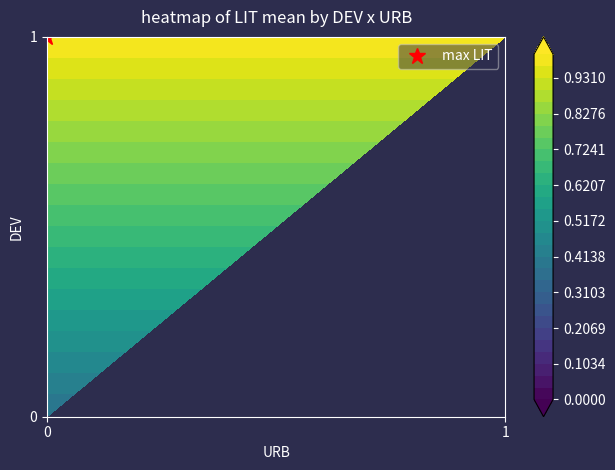

At which label is DEV=1 closest to 0?

DEV=1